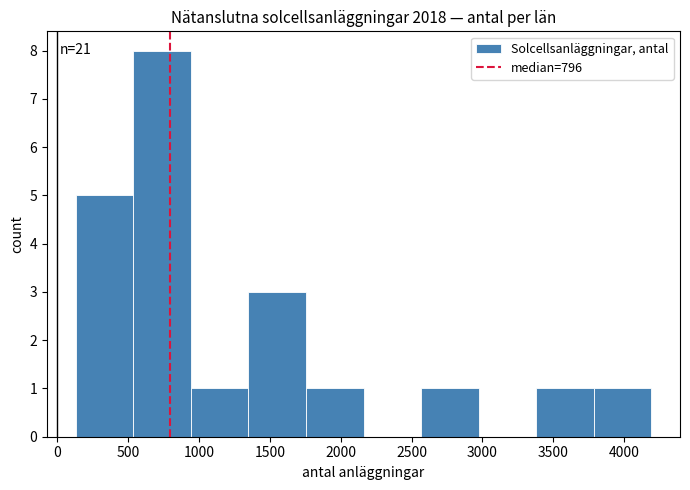

Over which range of the x-axis is the bar tallest?

550 to 950